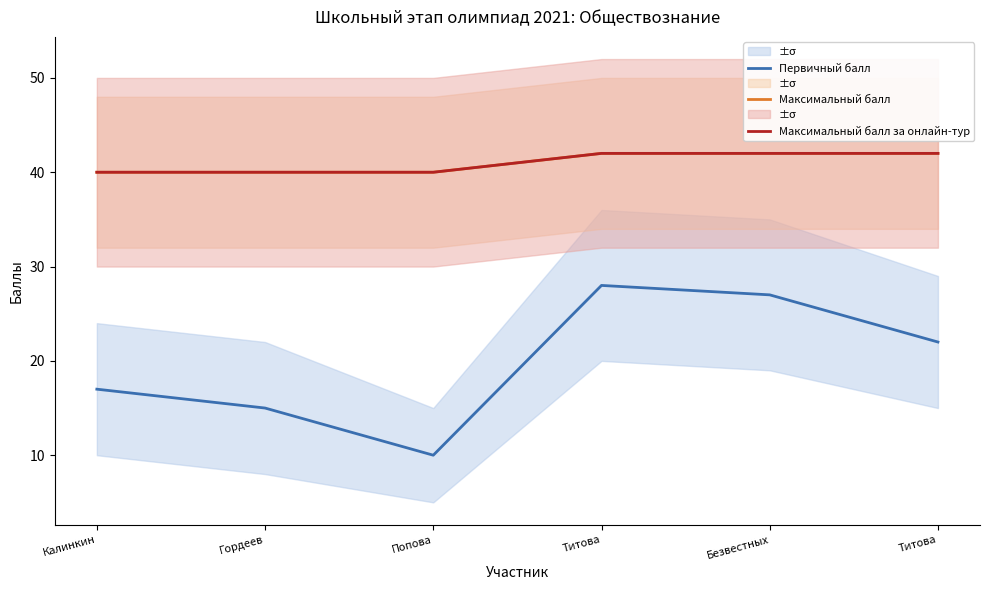

What is the sum of all Максимальный балл за онлайн-тур values?

246